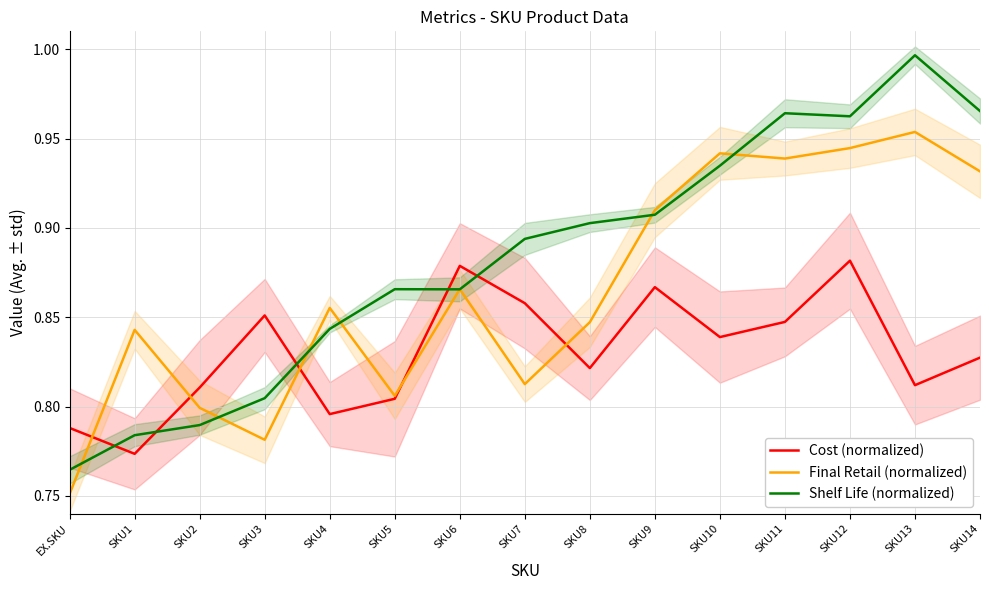

True or false: Cost (normalized) and Final Retail (normalized) cross at least once.

True